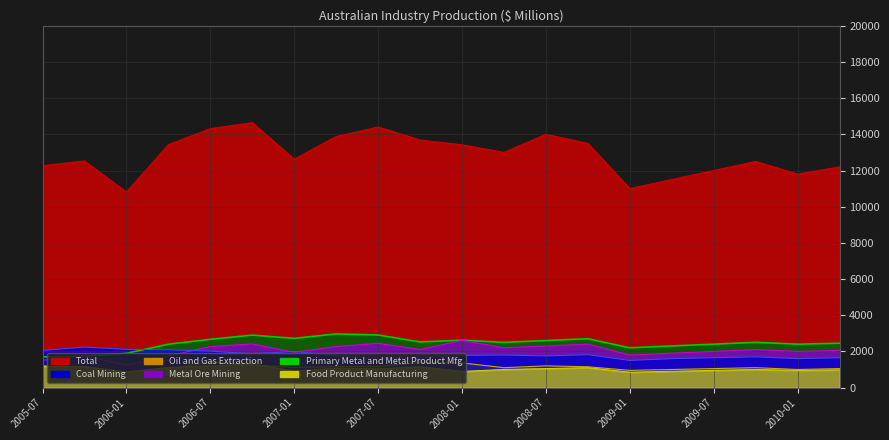

Which series changed the most between 2006-04 and 2008-10?

Metal Ore Mining